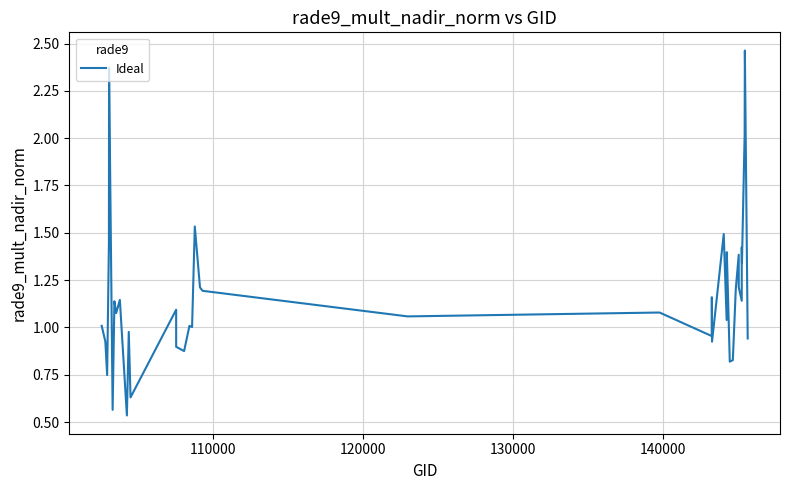

True or false: the data has more than 2 interior local peaks.

True